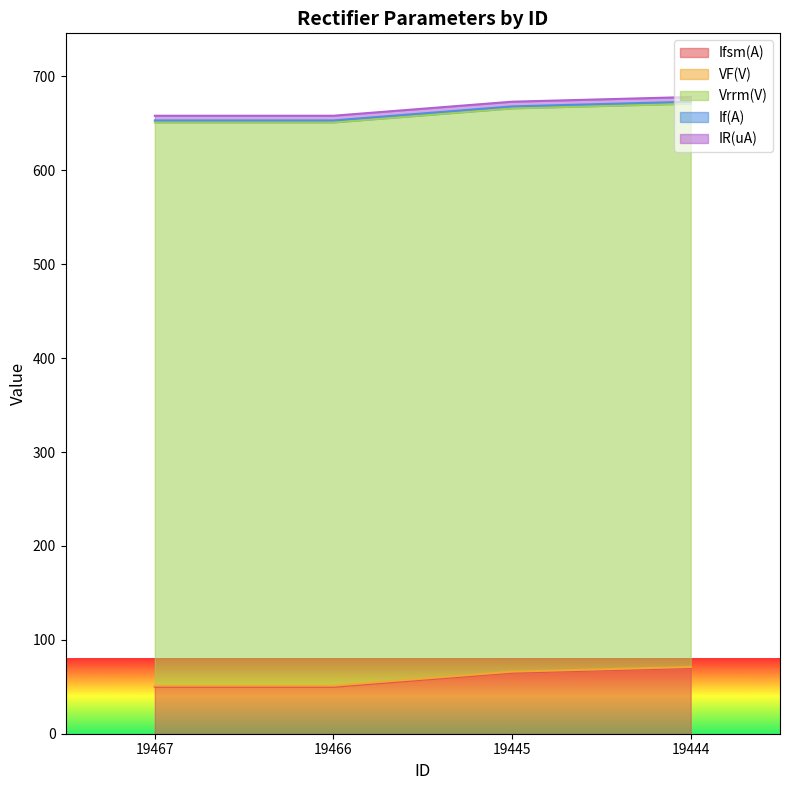

How many Ifsm(A) values are between 50 and 70?

4